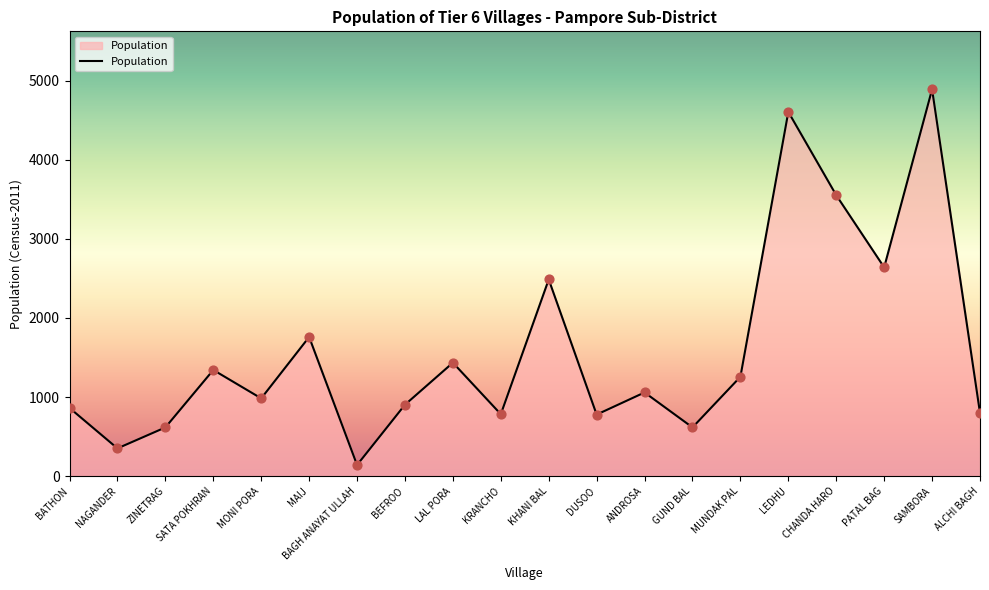

What is the ratio of the value at ANDROSA to the value at SAMBORA?

0.2